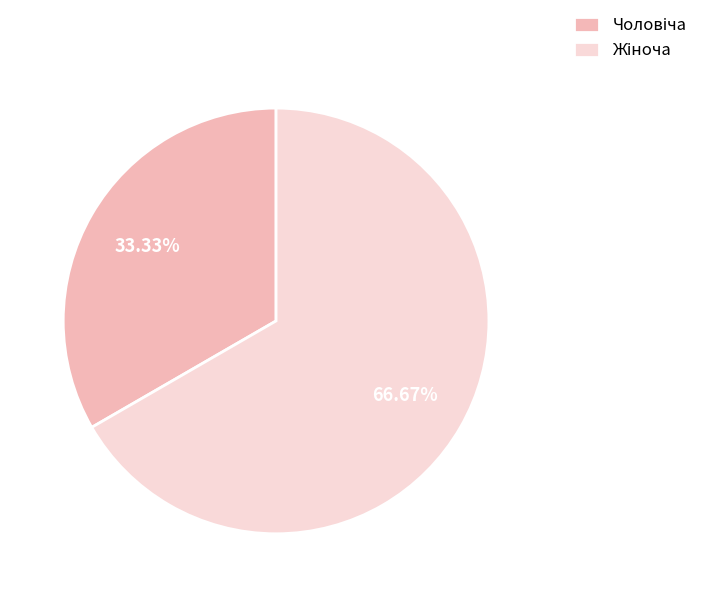

Does any single category account for the majority?

Yes